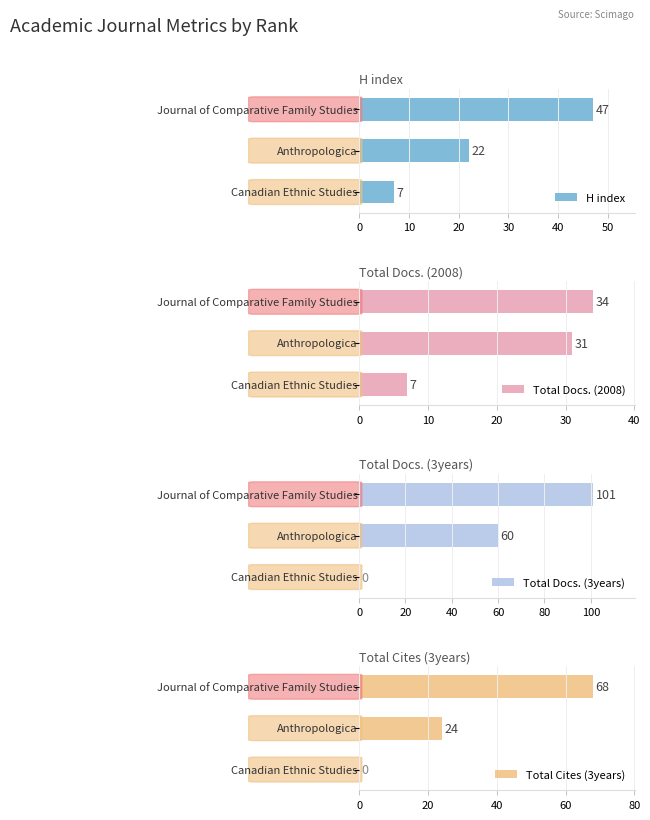

Between 10 and 20, which series saw the biggest shift?

Total Docs. (3years)